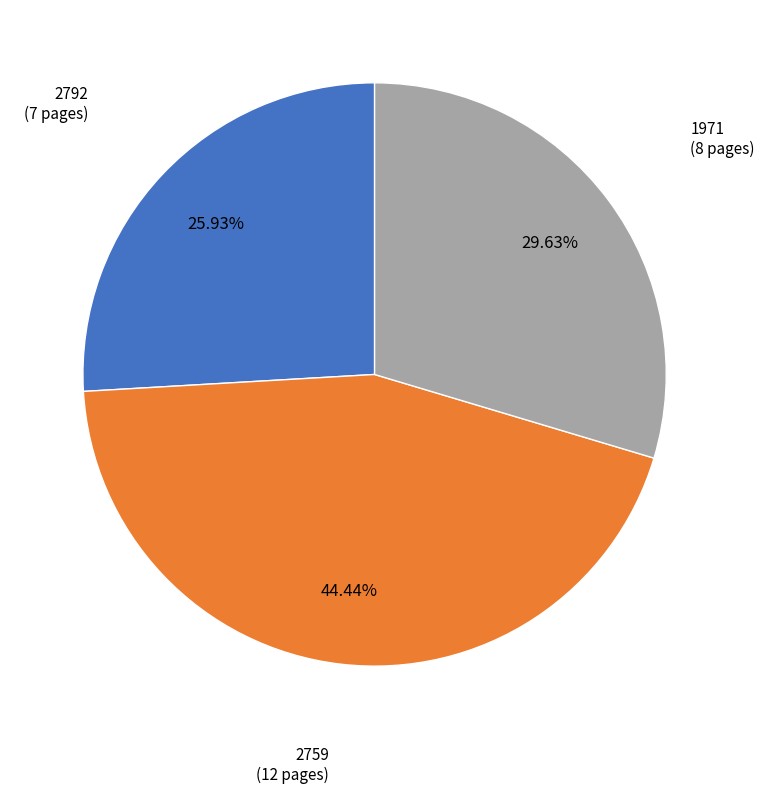

The 2759 slice represents 59% of the pie. True or false?

False